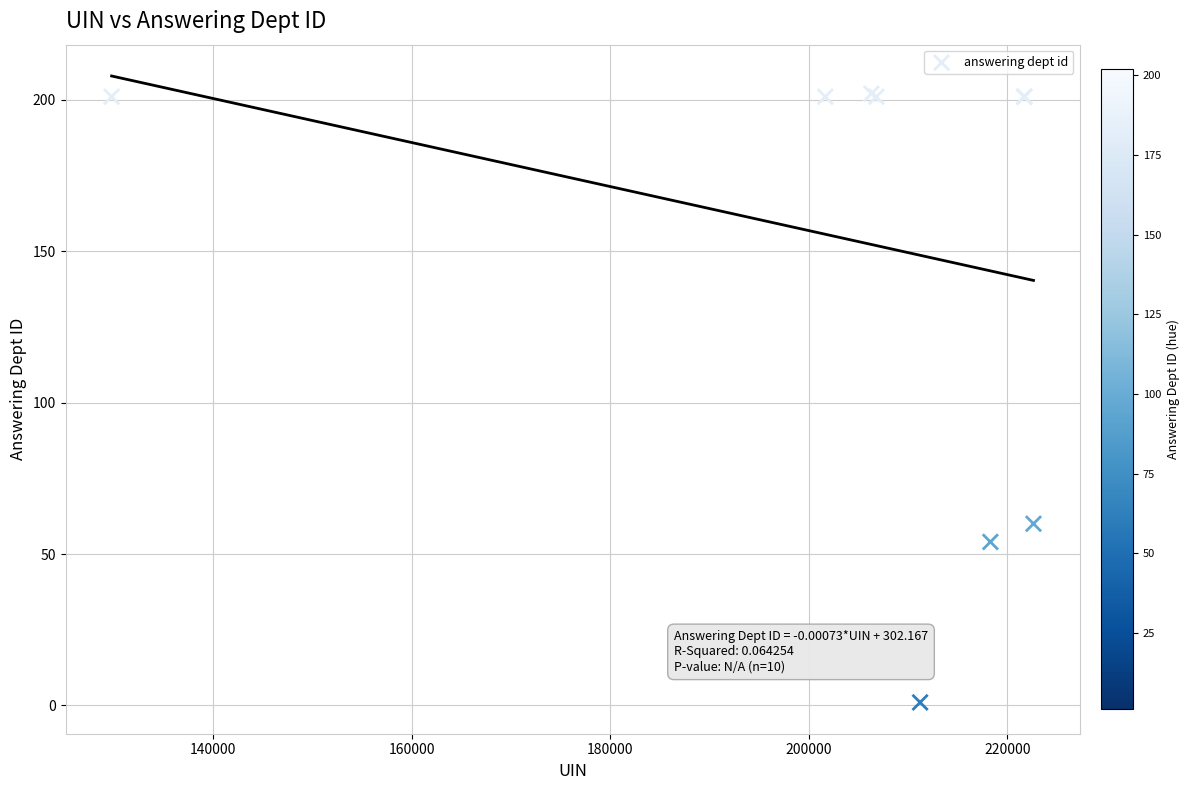

What Y value in the scatter plot is closest to 101?

60